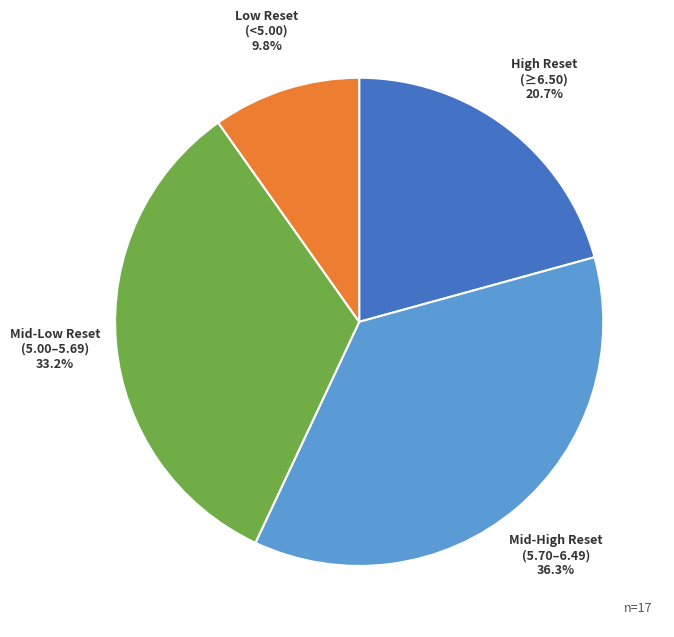

Is there any slice that represents more than half of the pie?

No